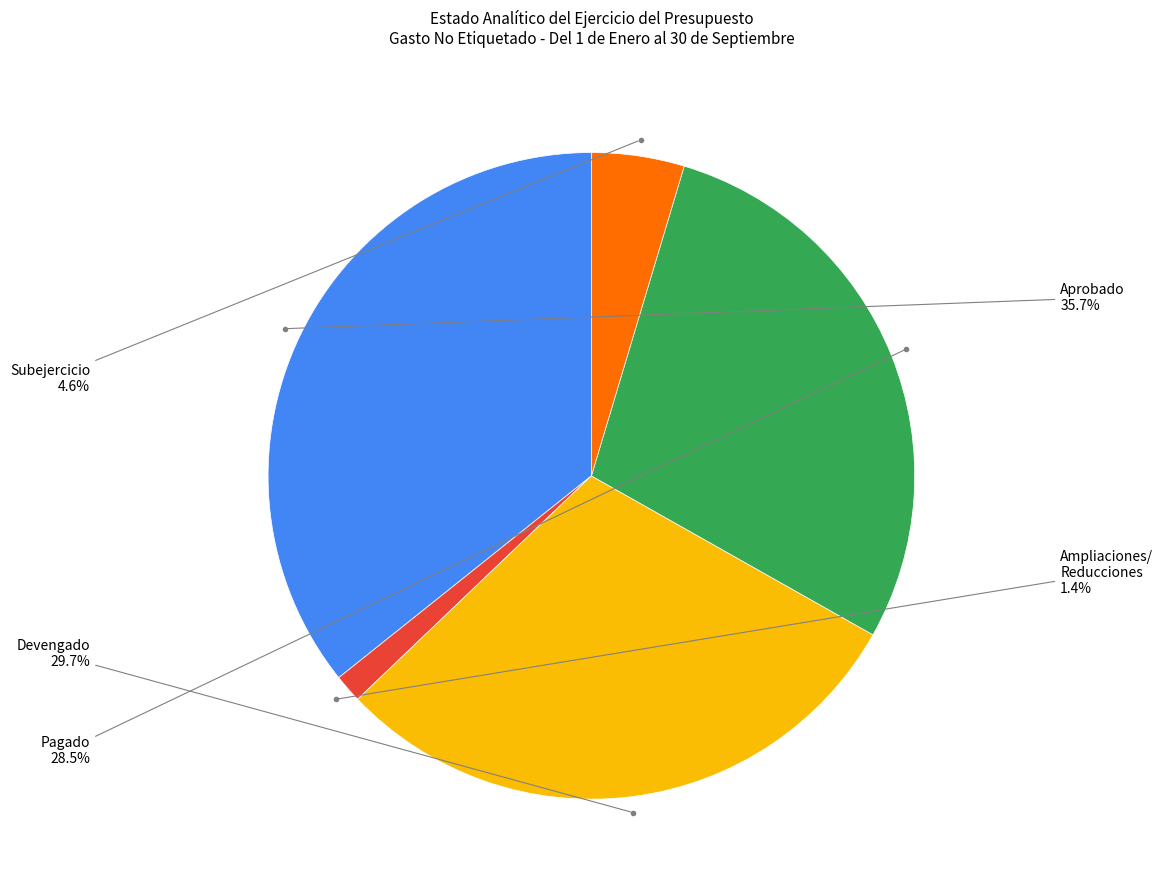

Is there a majority slice in this chart?

No